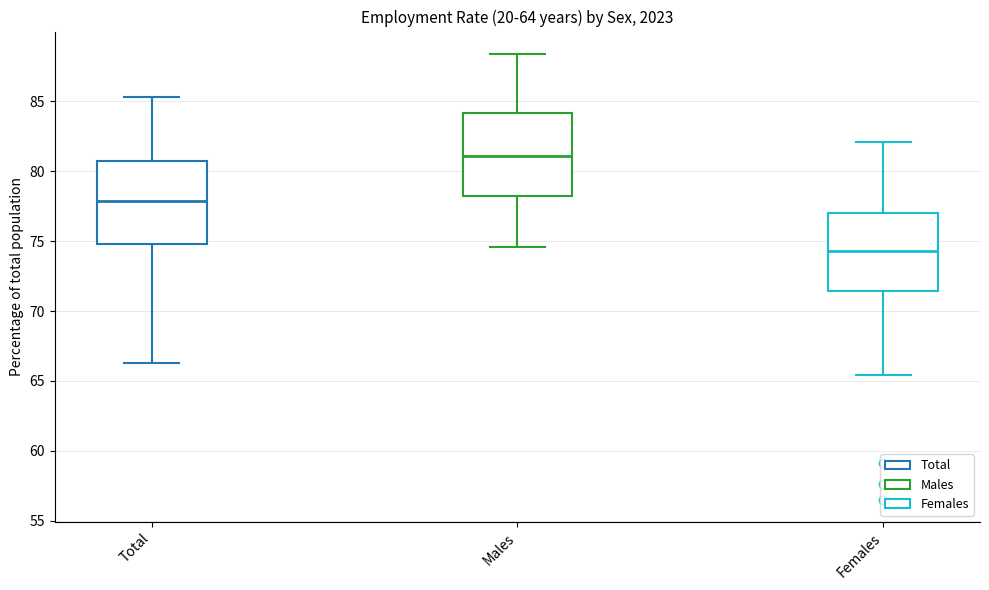

Where does the lower whisker of the box for Total end on the y-axis? The values are not printed on the chart, so give them approximately, as read against the axis.

66.5